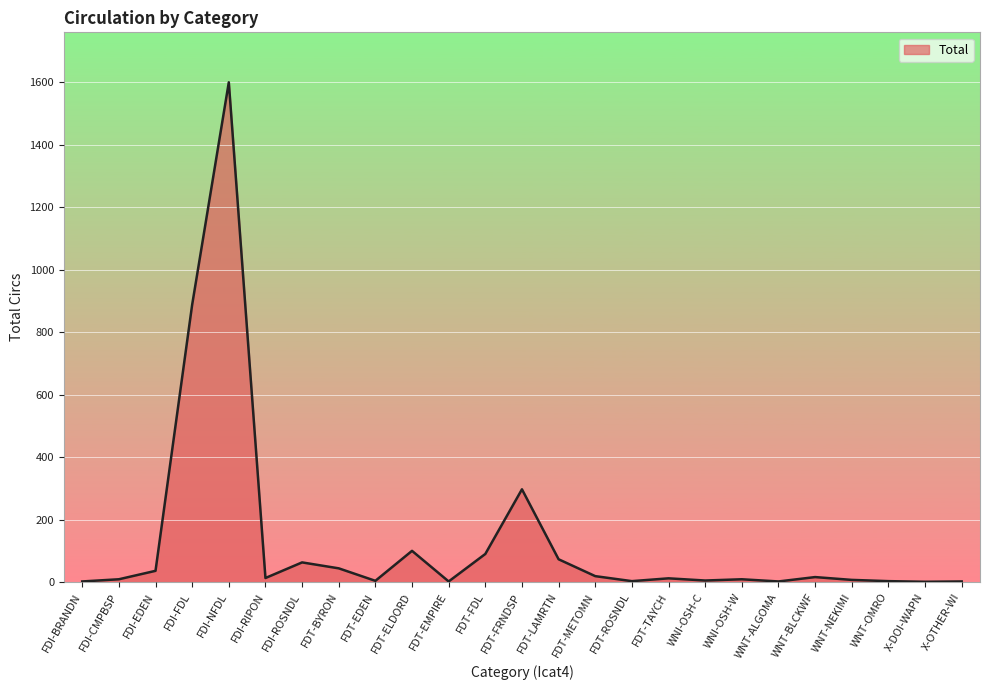

What is the difference between the maximum and minimum values?

1599